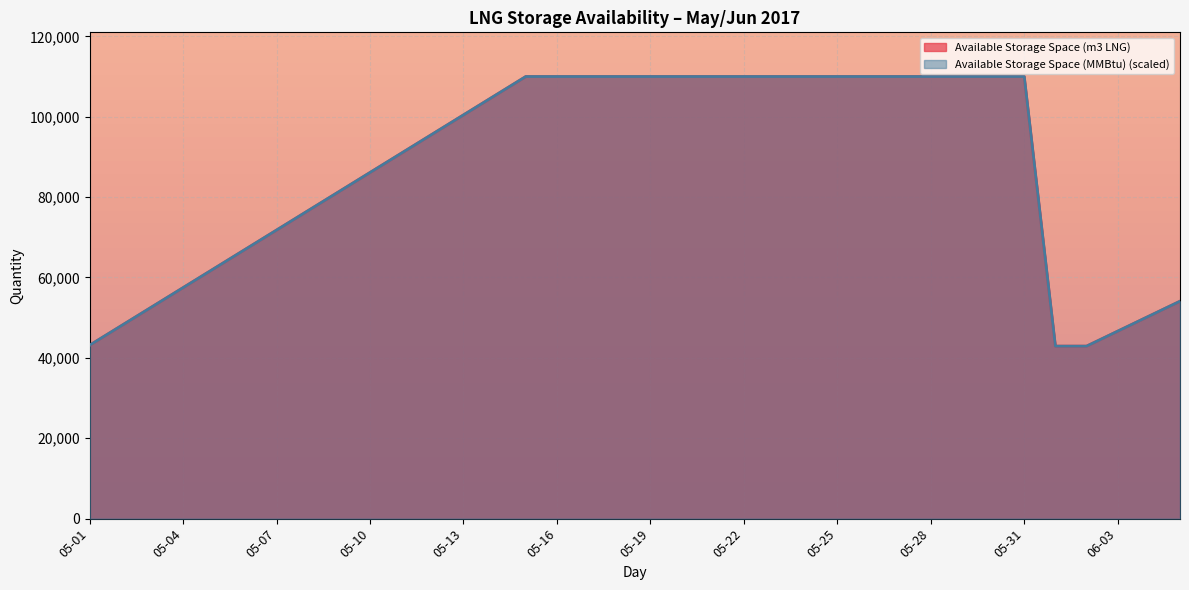

What is the greatest value displayed?

110000.0